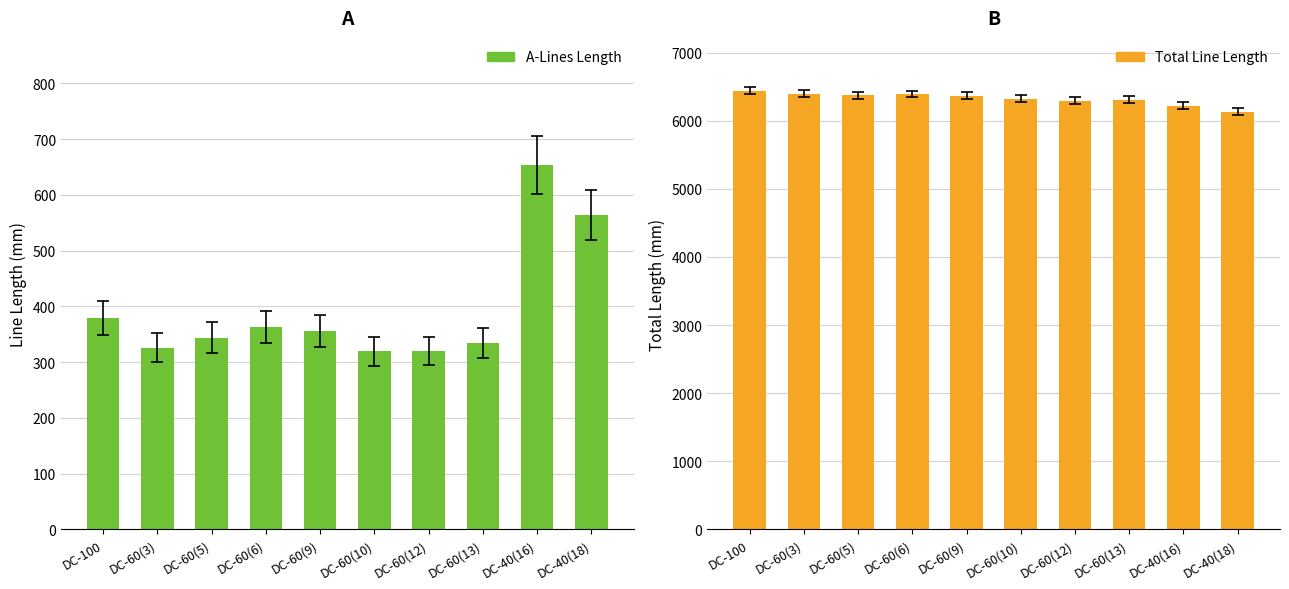

Rank the series by their maximum value, from highest to lowest.

Total Line Length, A-Lines Length